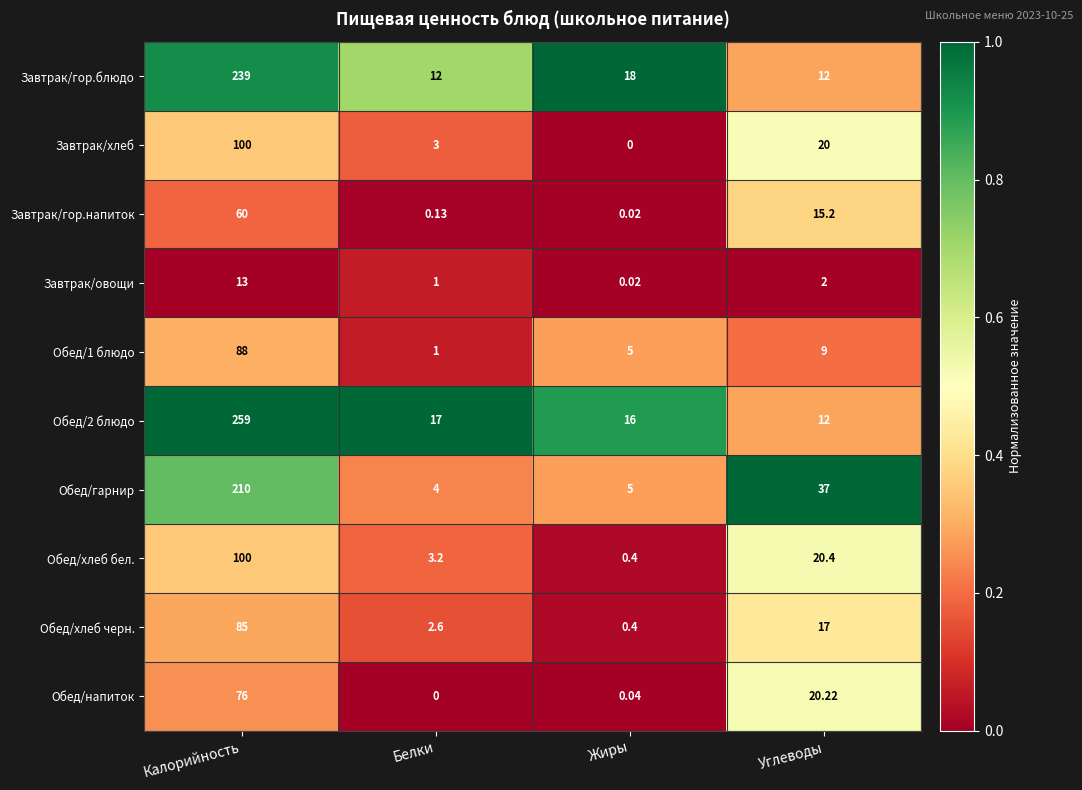

Count the number of categories in the chart.

4